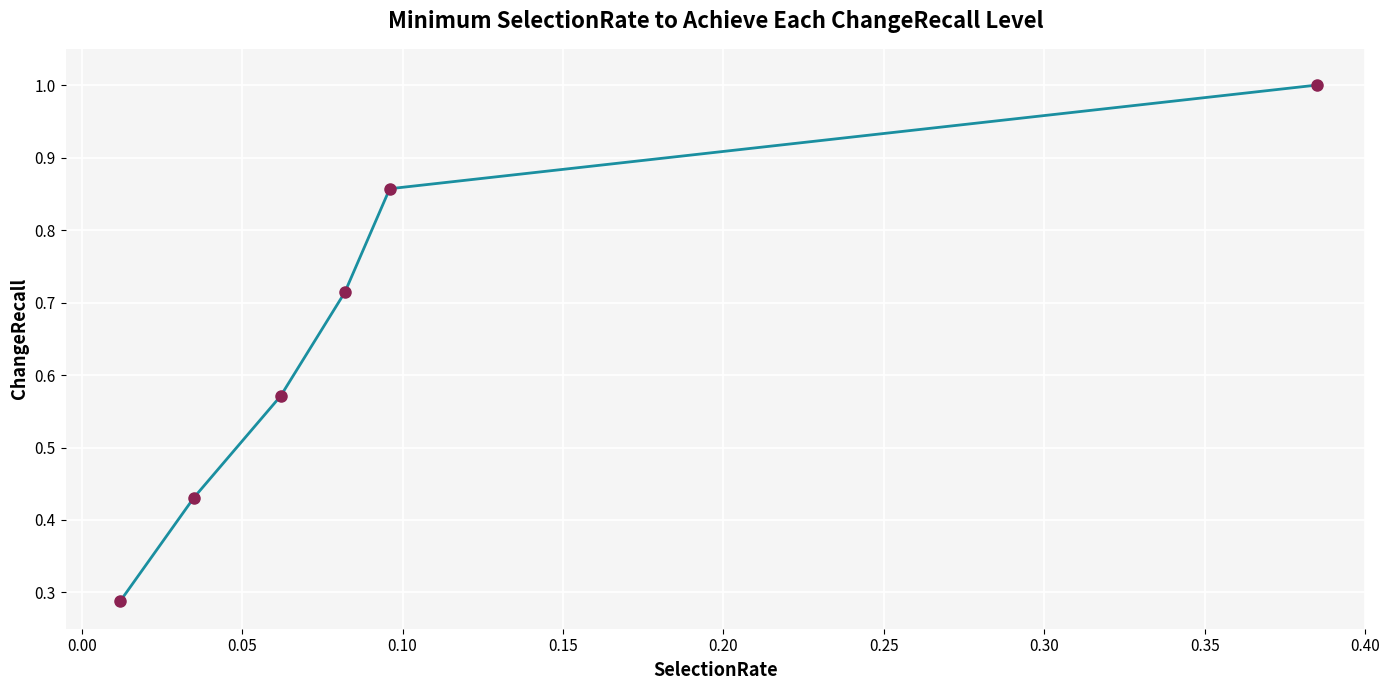

What is the greatest value displayed?

1.0